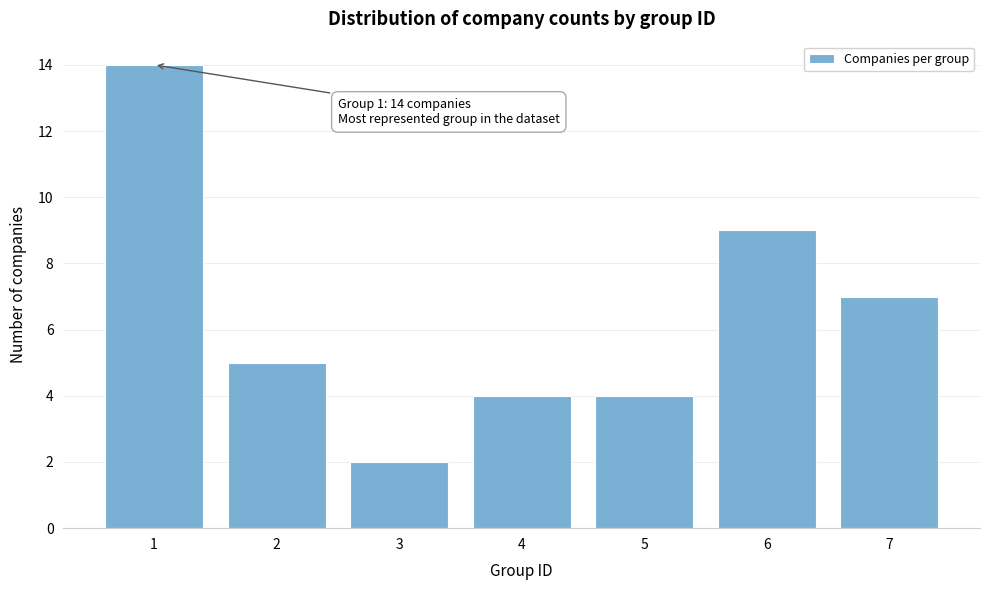

Reading left to right, extract all data points from this chart.

1=14	2=5	3=2	4=4	5=4	6=9	7=7